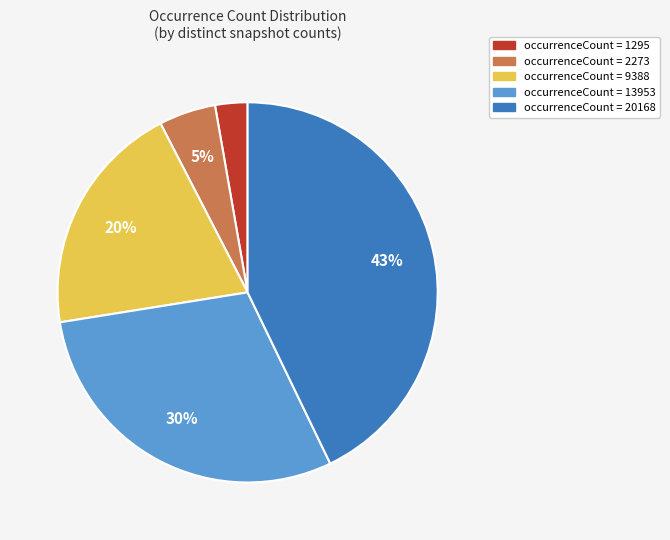

Is it true that occurrenceCount = 9388 is 30% of the pie?

False